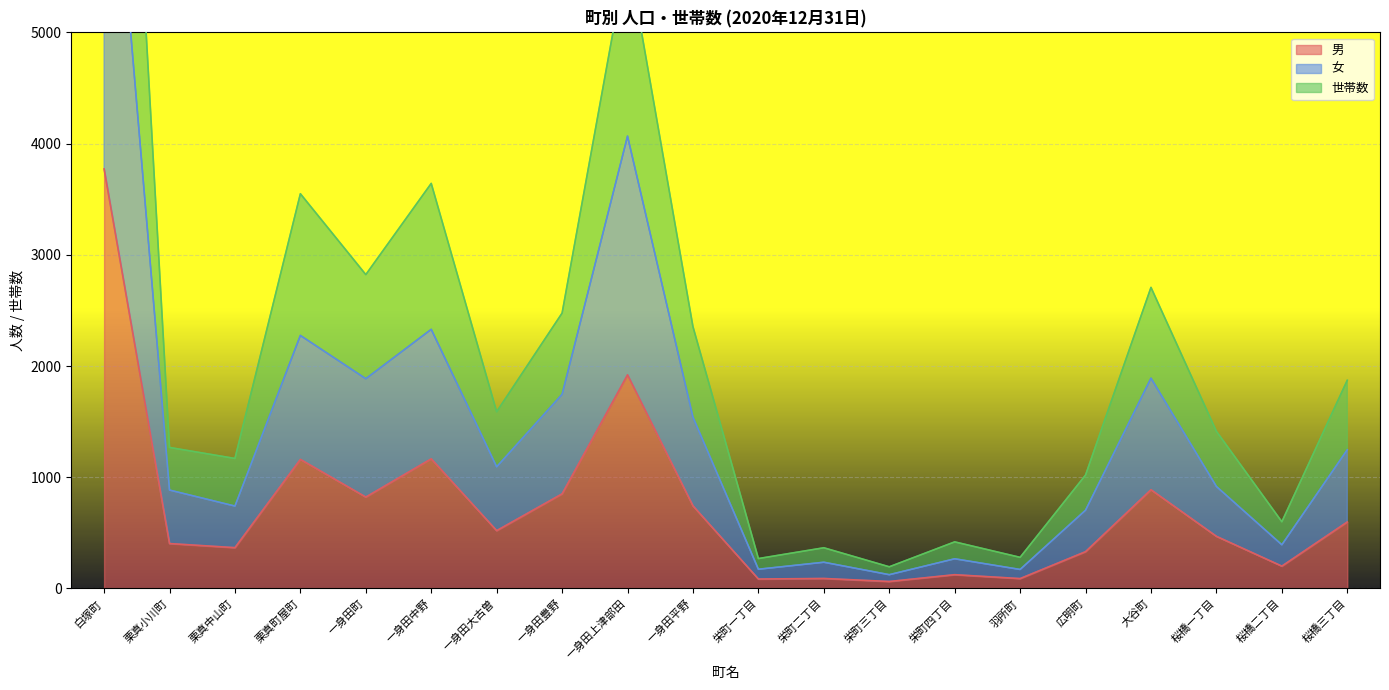

At which category does 男 reach its first local peak?

栗真町屋町